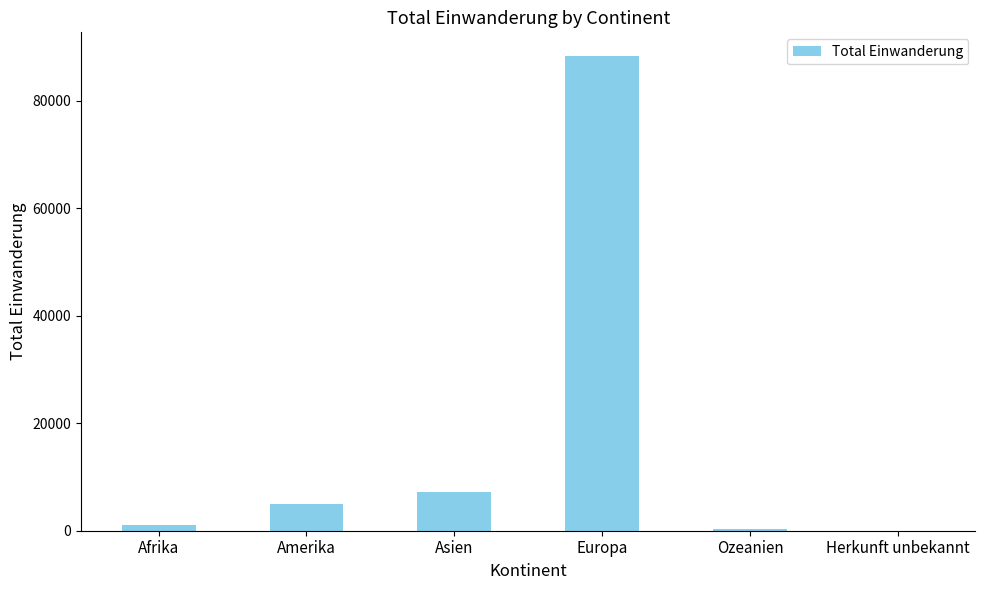

At which category does the chart reach its peak across all series?

Europa